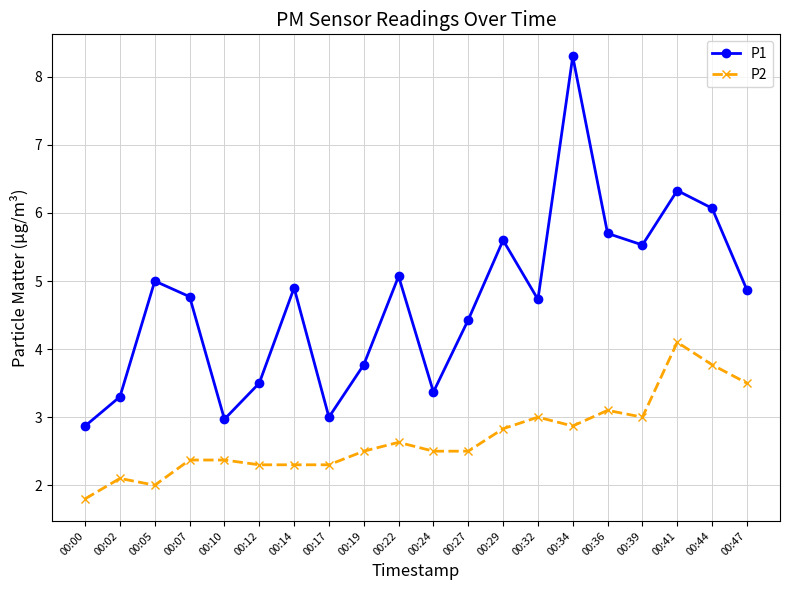

At which category does P1 reach its first local peak?

00:05